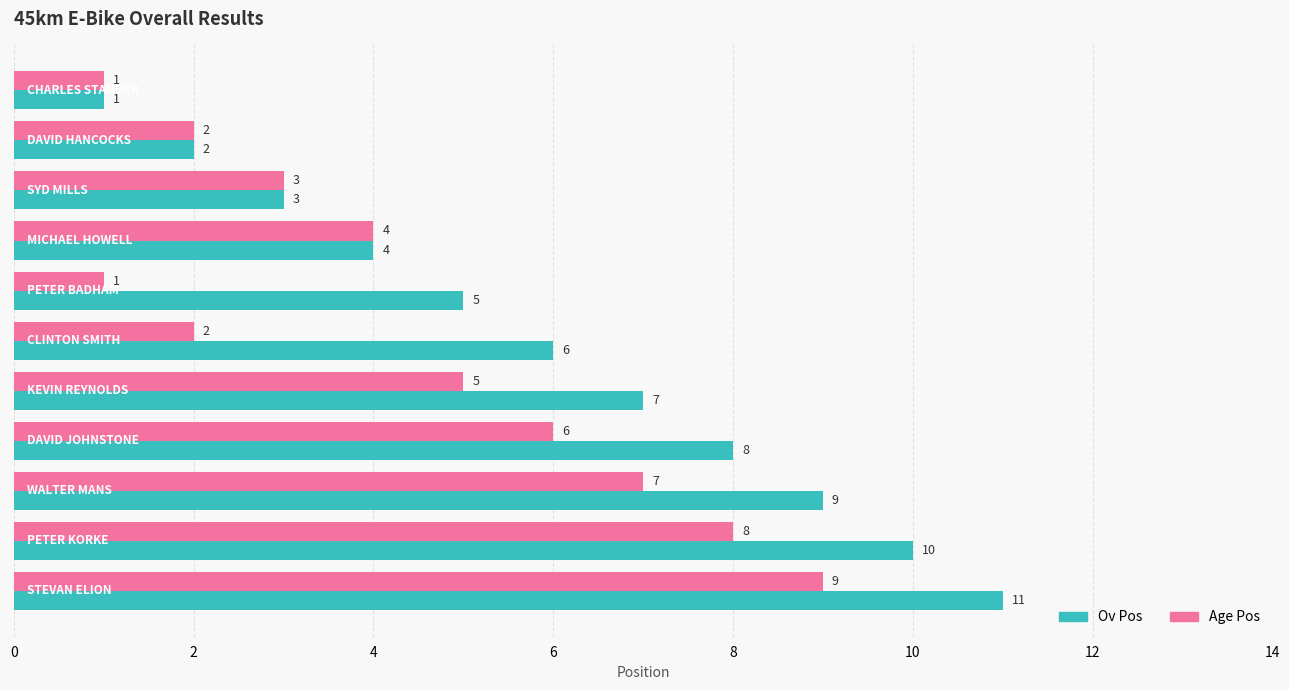

What is the difference between the second highest and second lowest values in the Ov Pos series?

8